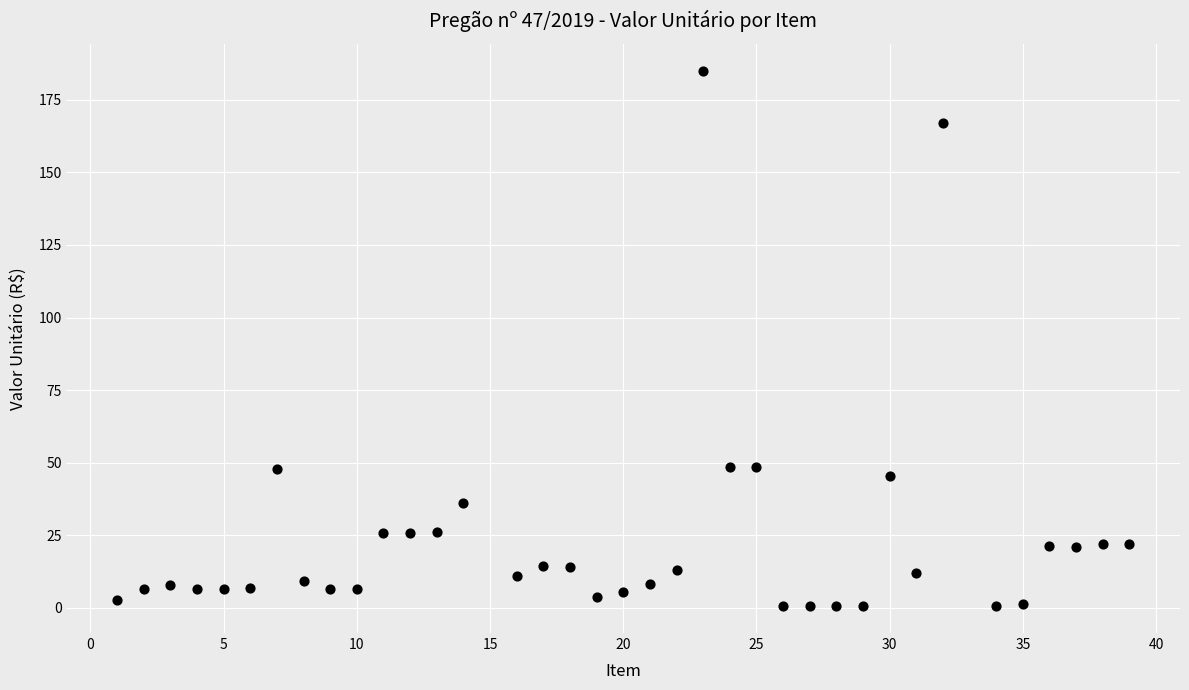

What is the range of X values (max minus min)?

38.0